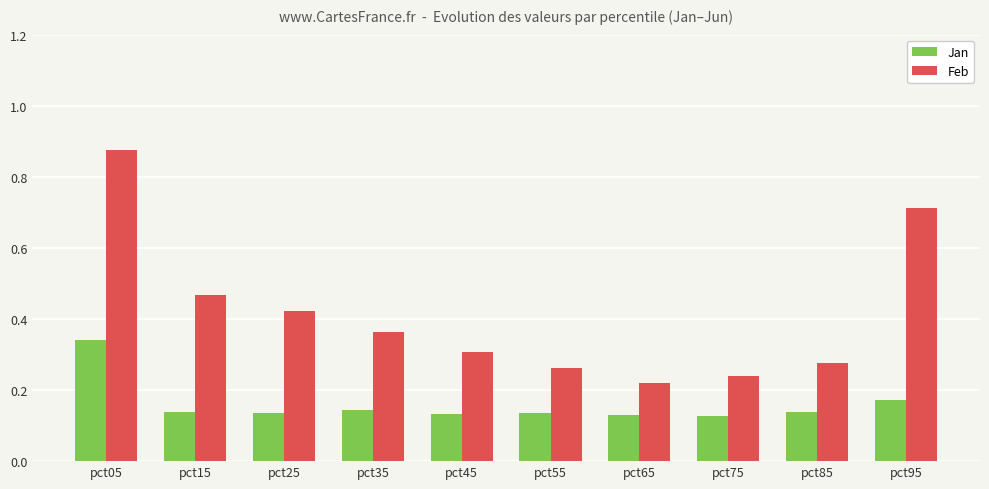

How many groups of bars are there?

10